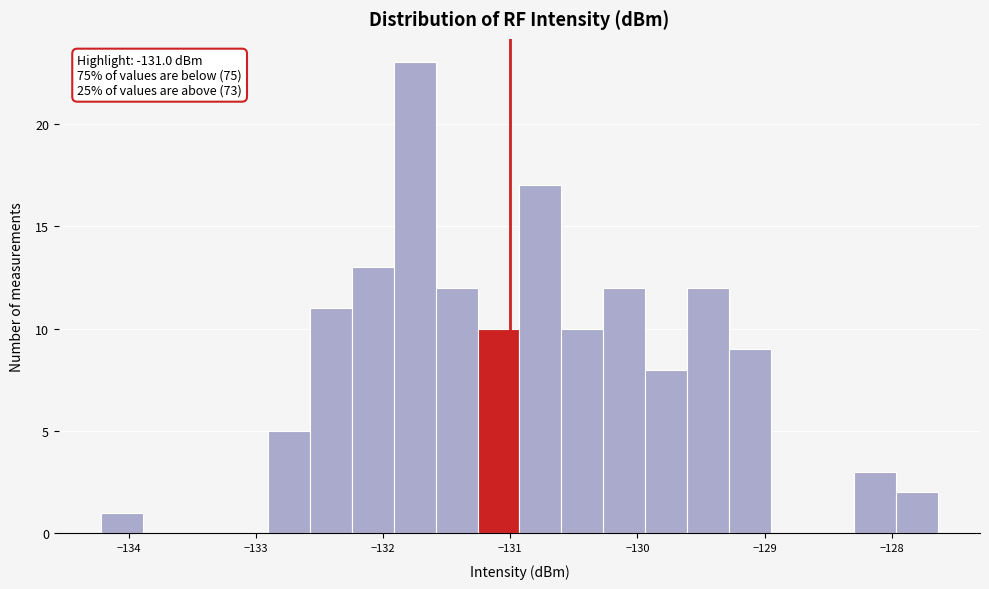

Read against the x-axis, roughly where is the centre of the tallest bar?

-131.8